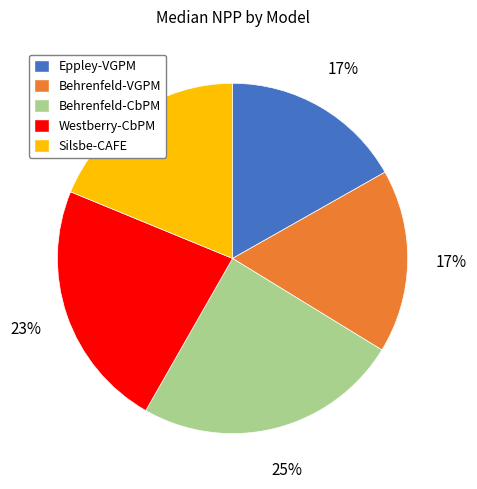

The Westberry-CbPM slice represents 16% of the pie. True or false?

False